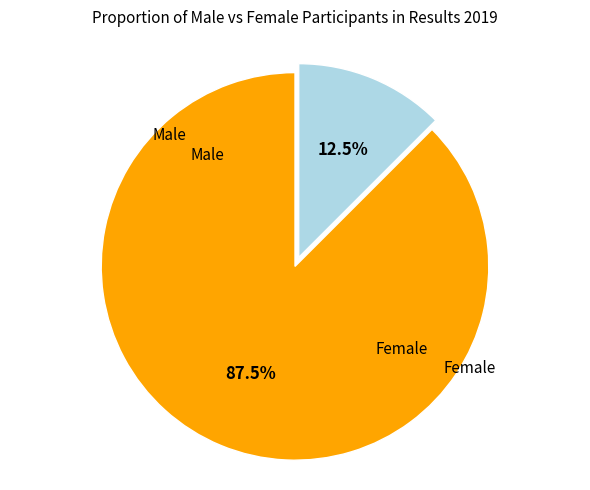

Does any single category account for the majority?

Yes